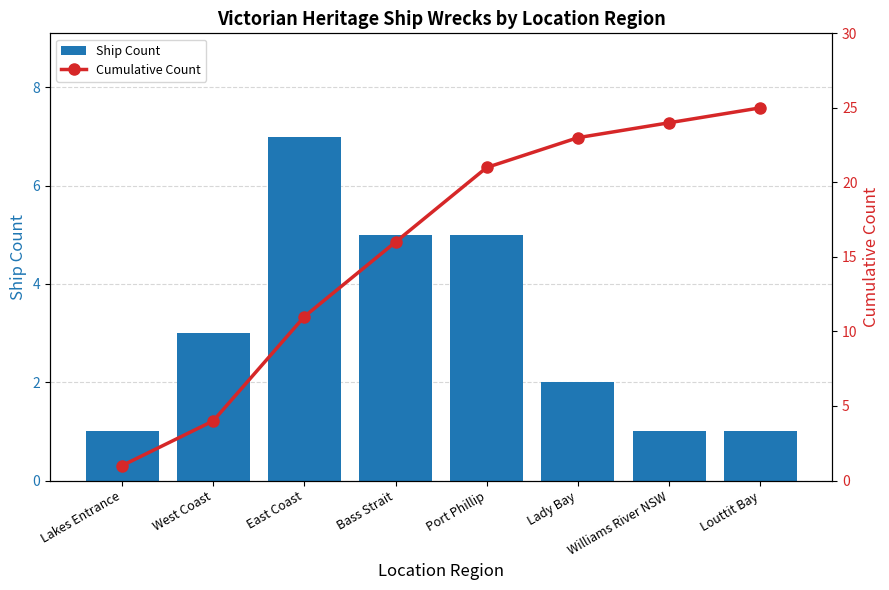

Reading left to right, extract all data points from this chart.

Ship Count: 1	3	7	5	5	2	1	1
Cumulative Count: 1	4	11	16	21	23	24	25